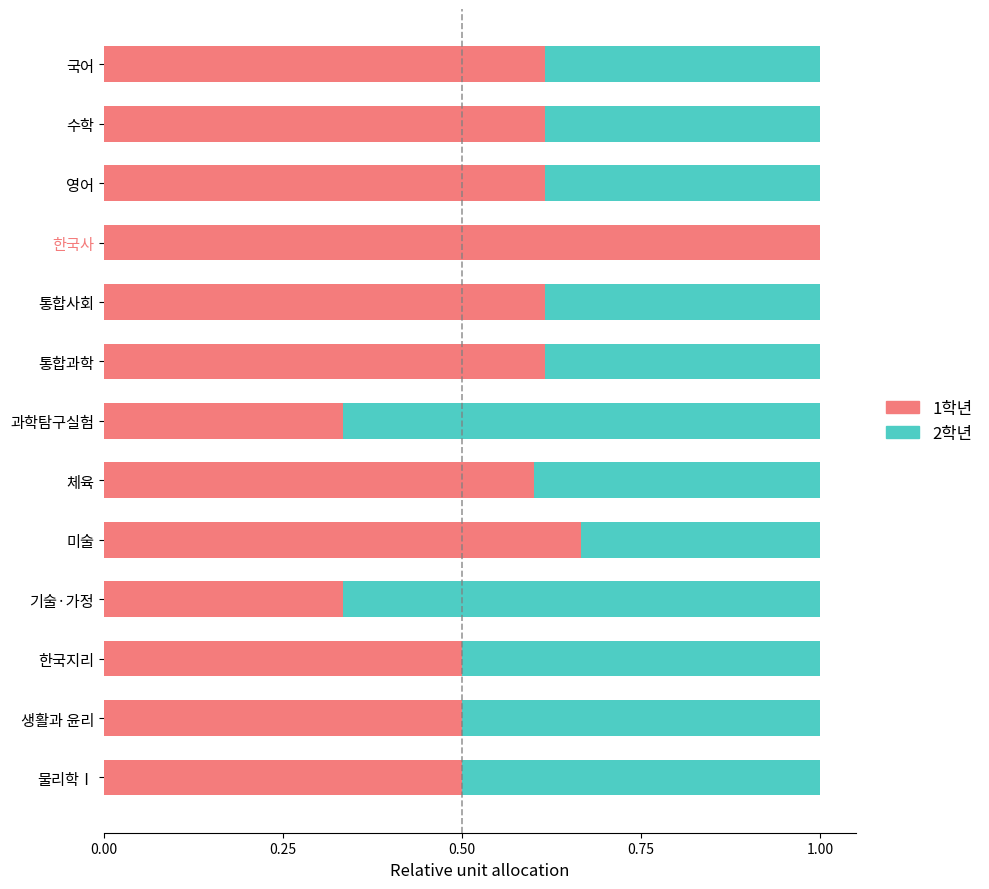

What is the total value across all series at 통합사회?

1.0